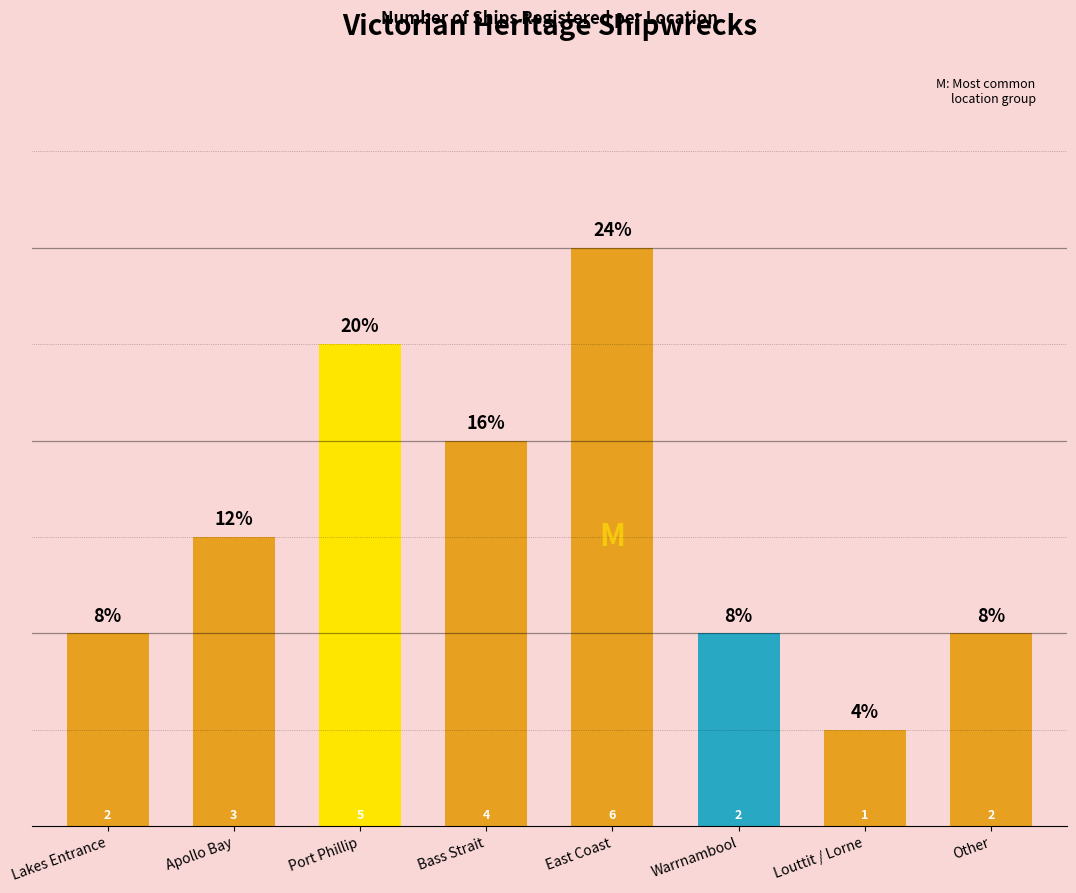

At which category does the chart reach its peak across all series?

East Coast